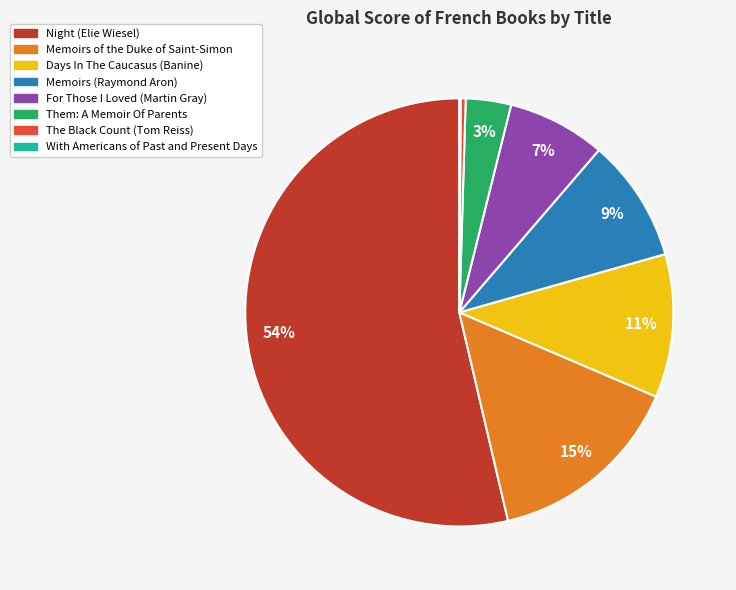

Does any single category account for the majority?

Yes